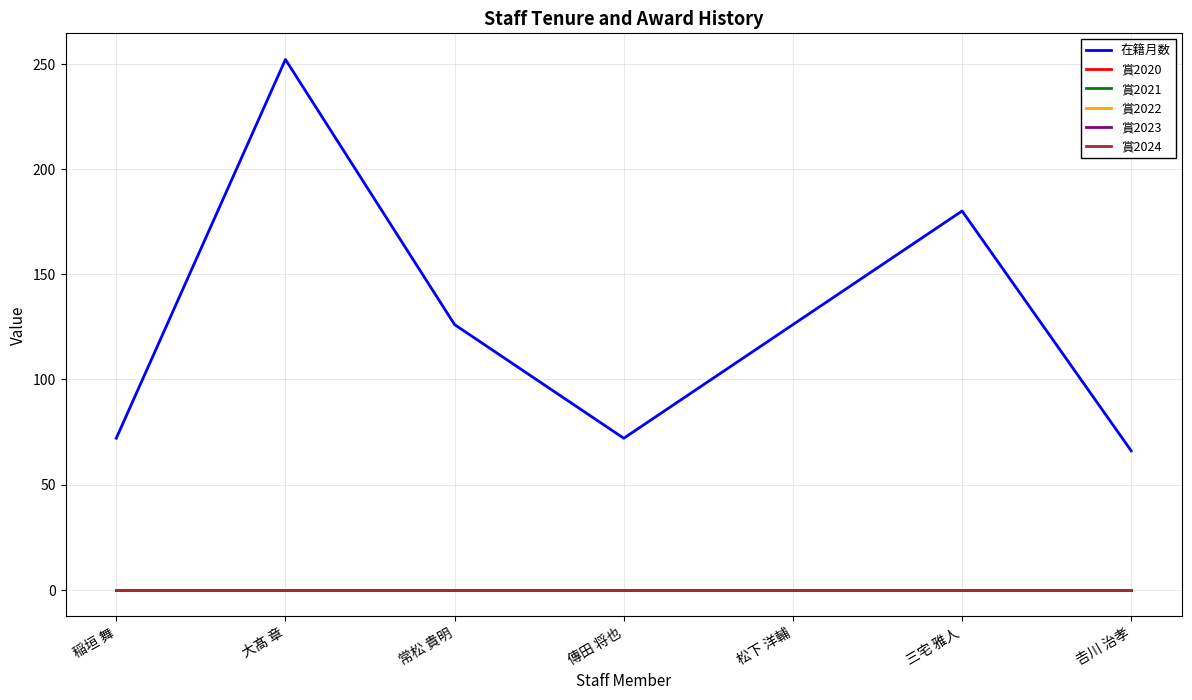

How many lines are shown in the chart?

6